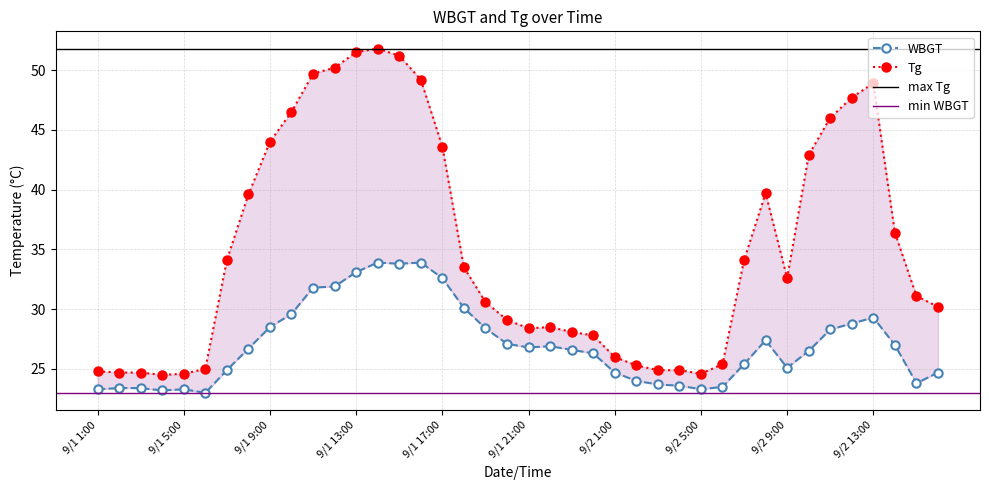

Reading left to right, extract all data points from this chart.

WBGT: 23.3	23.4	23.4	23.2	23.3	23.0	24.9	26.7	28.5	29.6	31.8	31.9	33.1	33.9	33.8	33.9	32.6	30.1	28.4	27.1	26.8	26.9	26.6	26.3	24.7	24.0	23.7	23.6	23.3	23.5	25.4	27.4	25.1	26.5	28.3	28.8	29.3	27.0	23.8	24.7
Tg: 24.8	24.7	24.7	24.5	24.6	25.0	34.1	39.6	44.0	46.5	49.7	50.2	51.5	51.8	51.2	49.2	43.6	33.5	30.6	29.1	28.4	28.5	28.1	27.8	26.0	25.3	24.9	24.9	24.6	25.4	34.1	39.7	32.6	42.9	46.0	47.7	48.9	36.4	31.1	30.2